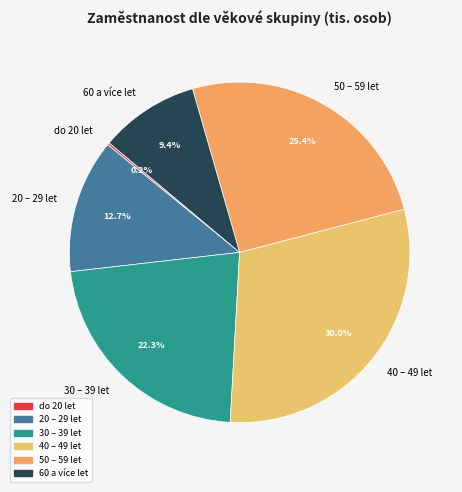

Which has a higher value, 30 – 39 let or 40 – 49 let?

40 – 49 let